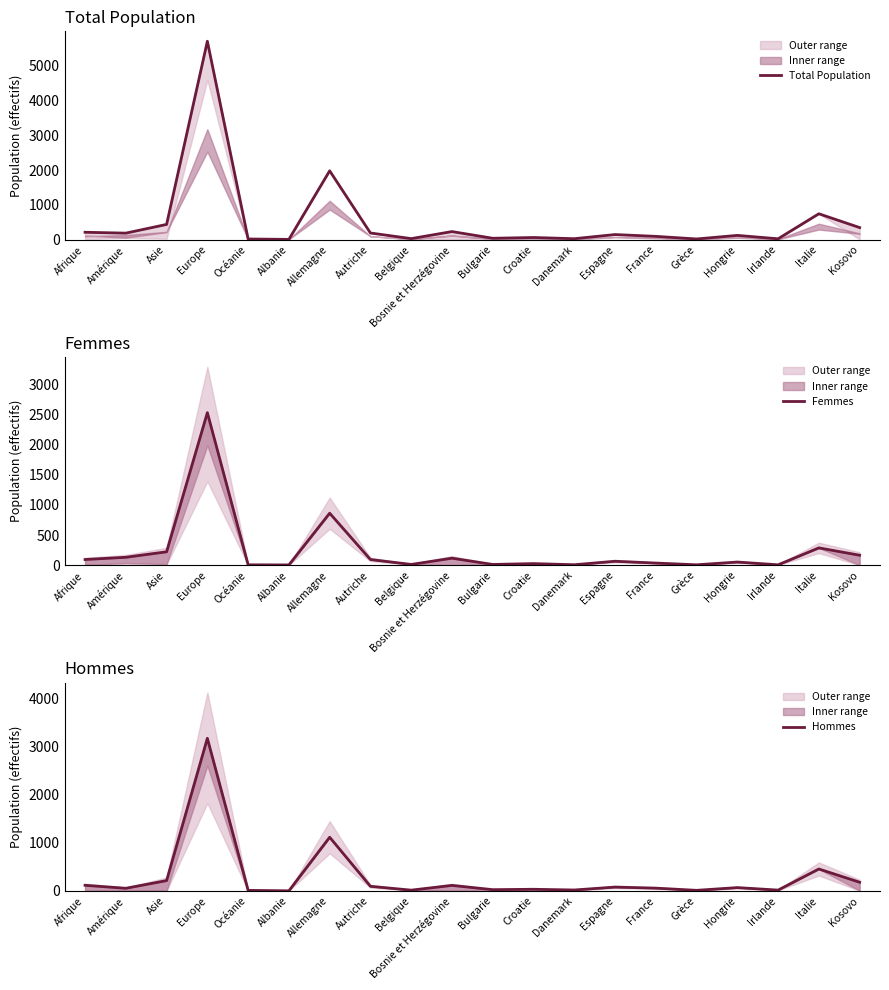

Reading right to left, extract all data points from this chart.

Total Population: 344	742	21	119	16	91	143	24	58	36	229	26	188	1980	4	15	5713	435	184	209
Femmes: 165	287	6	52	6	35	65	7	26	12	116	12	94	863	4	6	2533	222	131	94
Hommes: 179	455	15	67	10	56	78	17	32	24	113	14	94	1117	0	9	3180	213	53	115